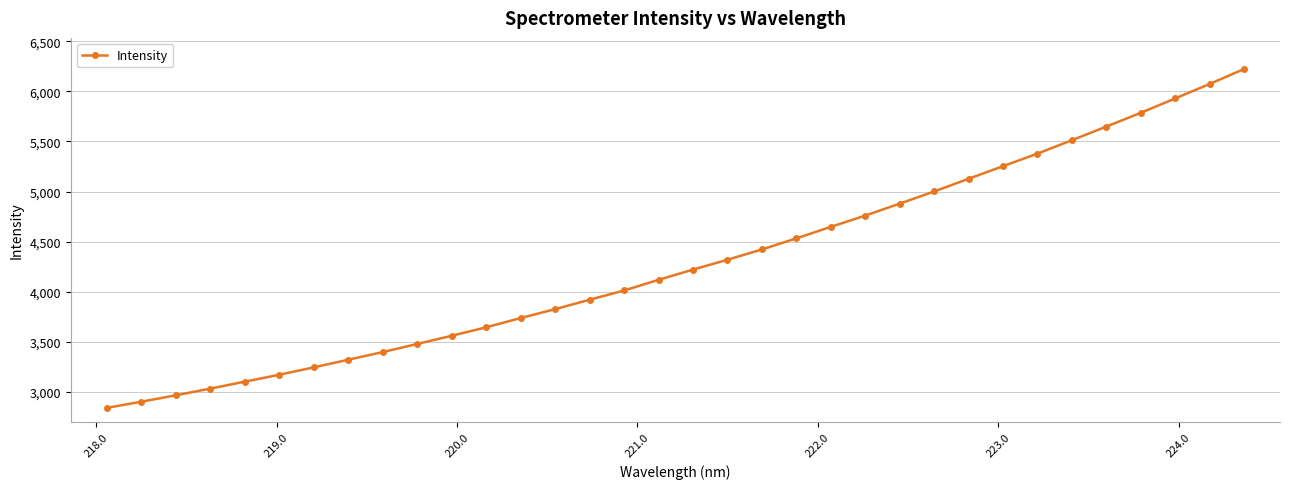

Is this an area chart (filled region under the line)?

No